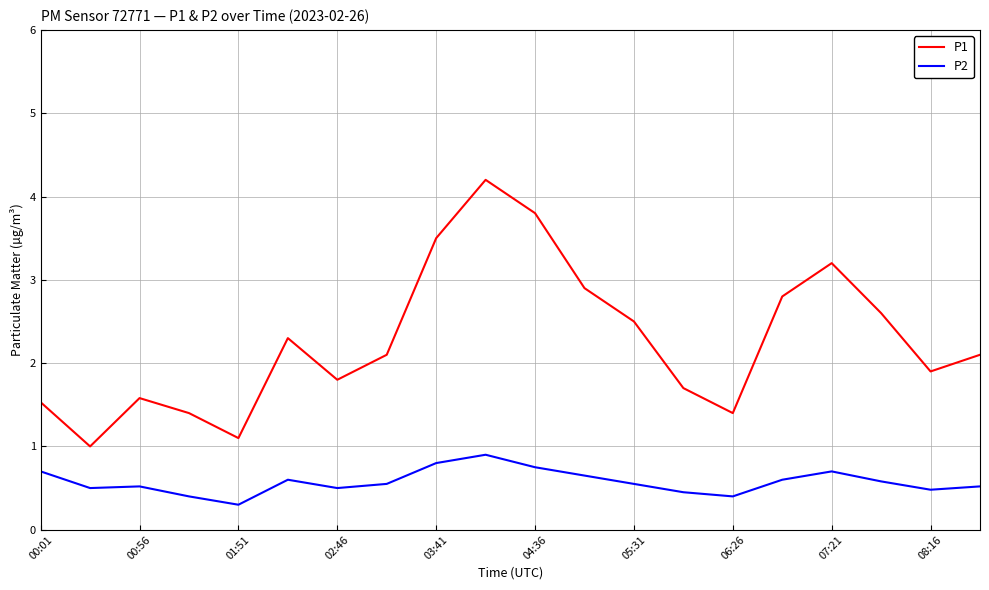

In P2, how many points are higher than both neighbors (excluding endpoints)?

4